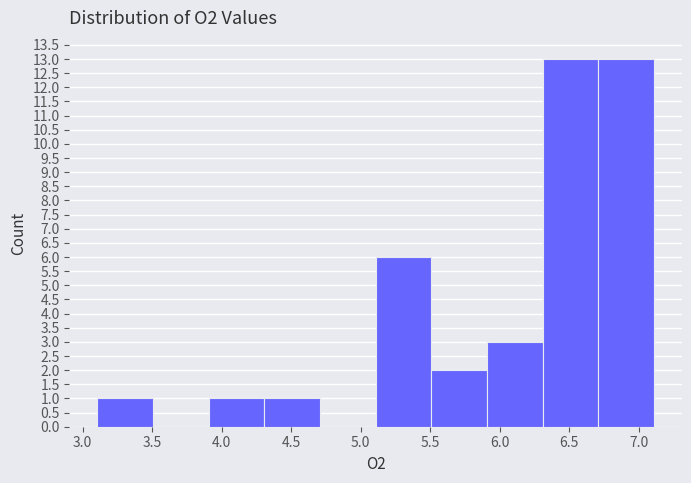

How tall is the bar that spans 3.1 to 3.5 on the x-axis? Neither the bar edges nor the heights are printed on the chart, so give them approximately, as read against the axes.

1